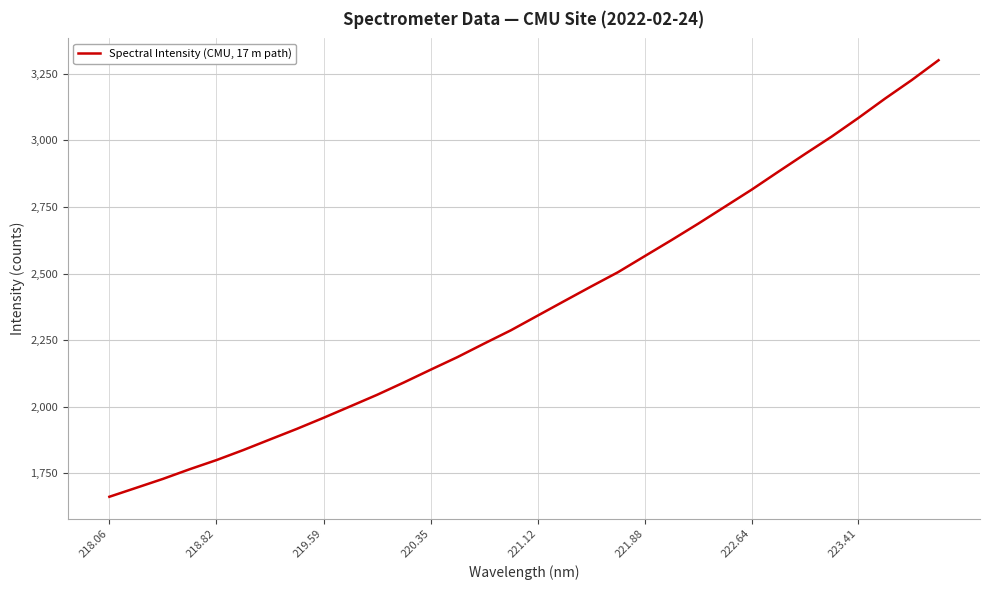

What is the difference between the maximum and minimum values?

1639.6